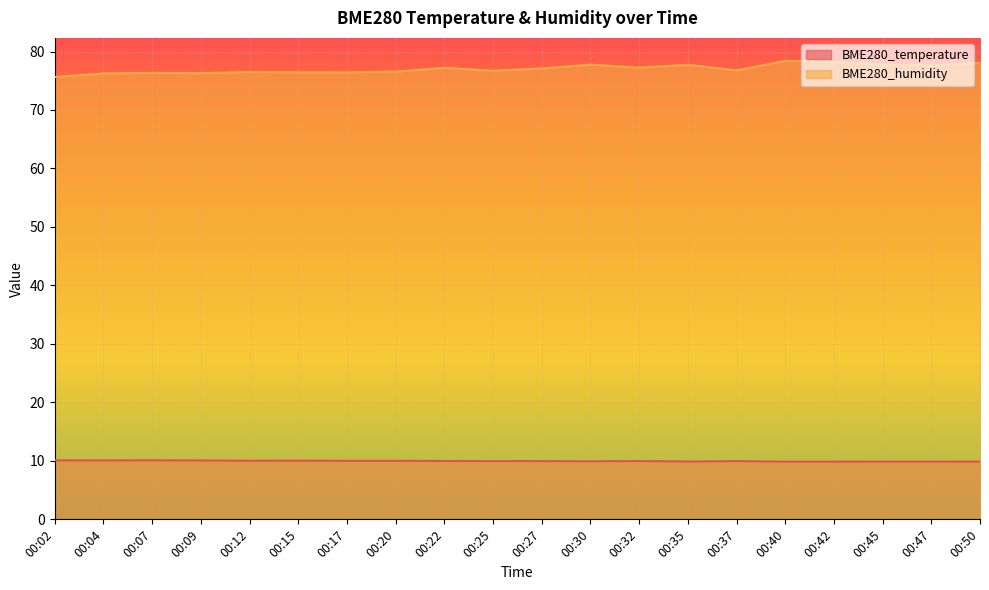

List the series in order of their peak value, highest first.

BME280_humidity, BME280_temperature